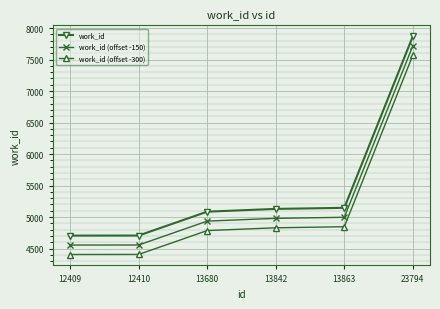

The value of work_id (offset -150) at 23794 is 7720. True or false?

True